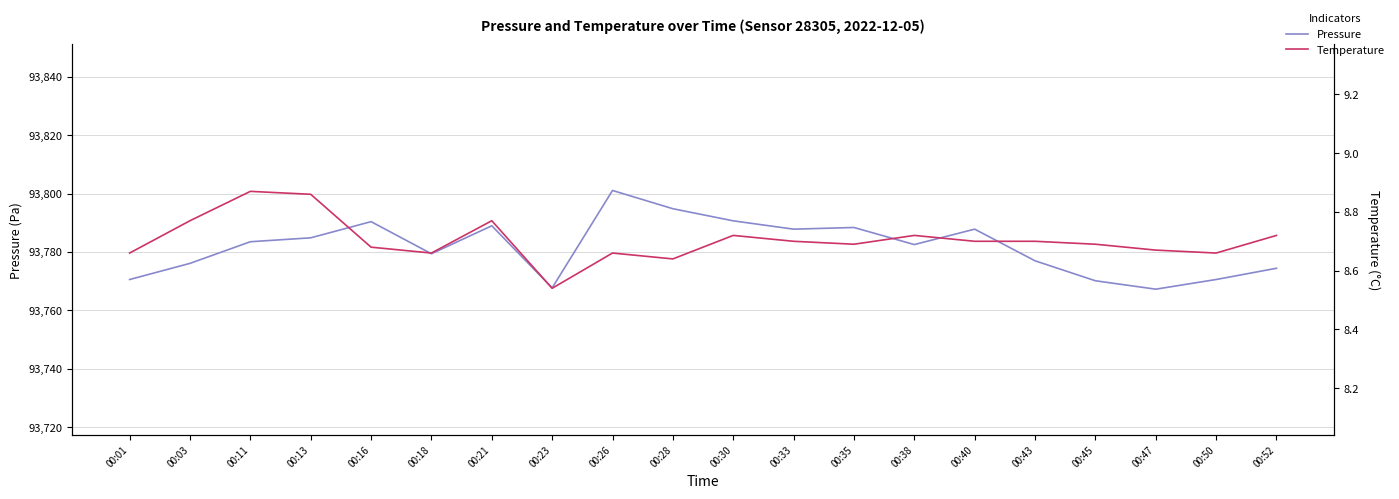

Where is the first local minimum for temperature?

00:18